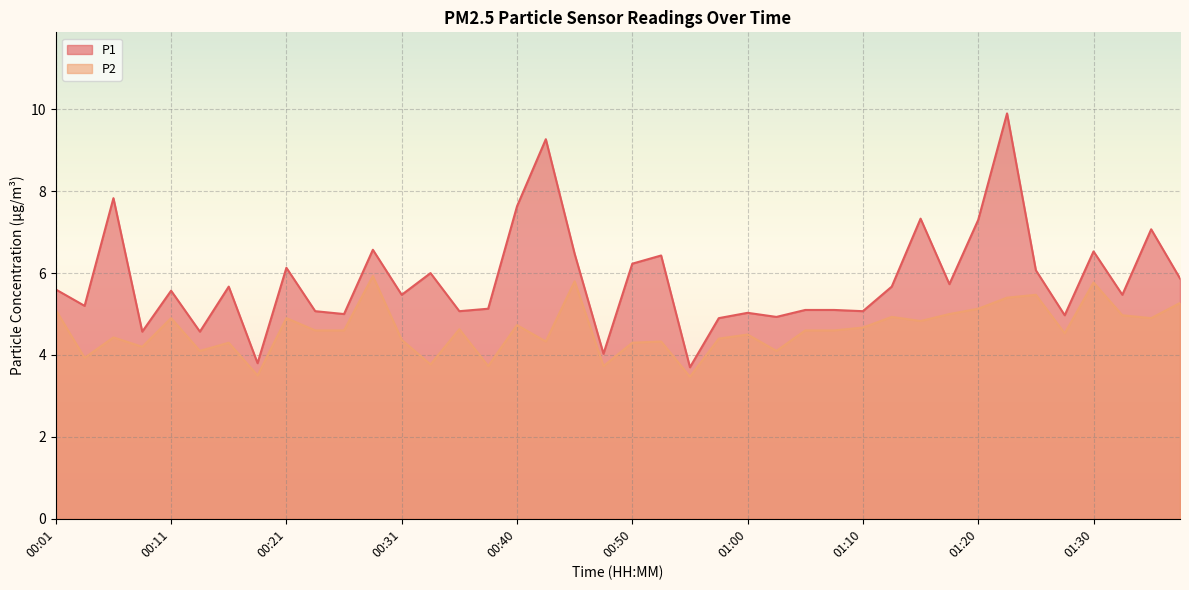

True or false: P1 has a value of 5.5 at 01:32.

True